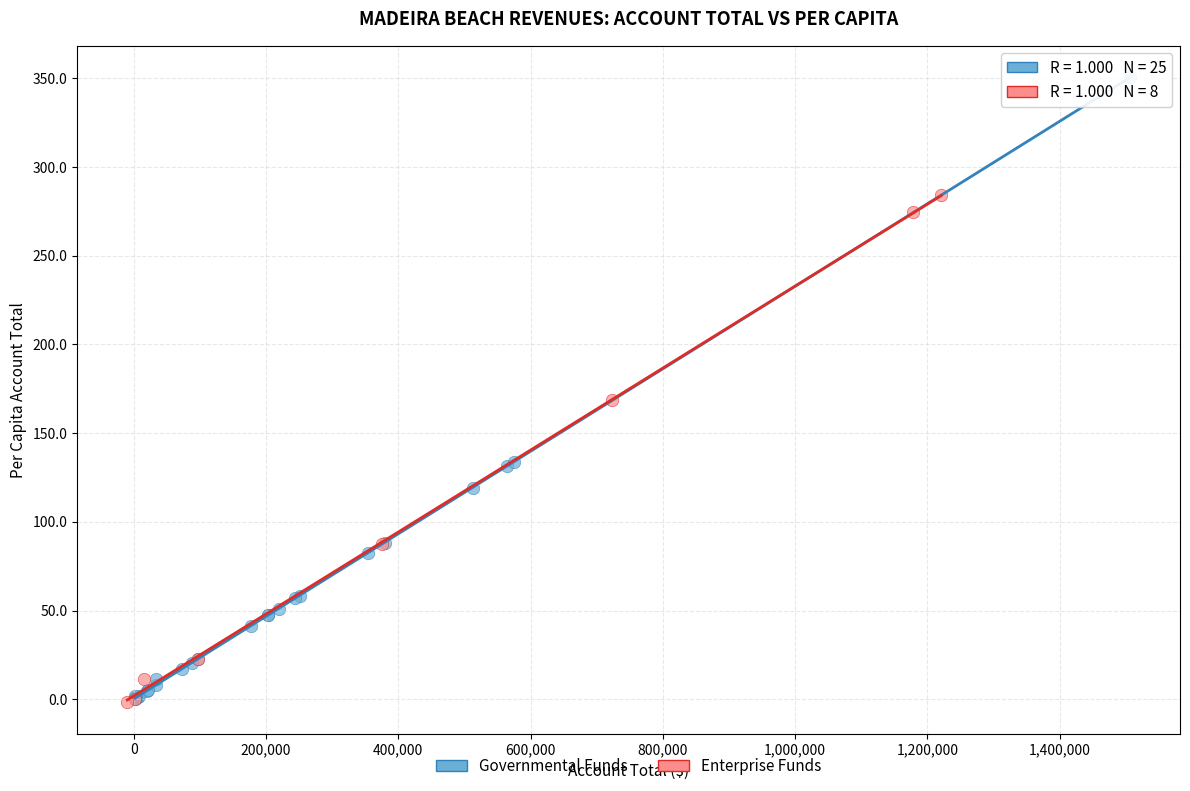

Which series reaches the maximum Y coordinate?

Governmental Funds